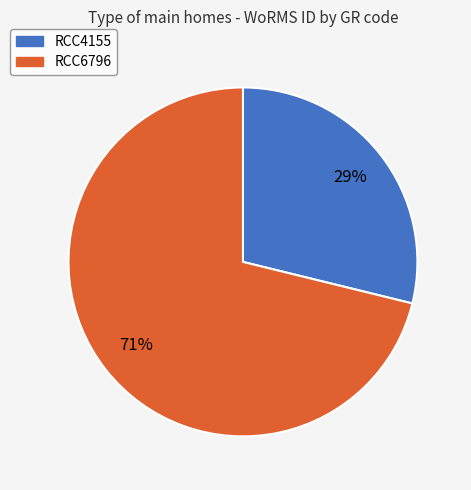

To the nearest percent, what is the average slice percentage?

50%